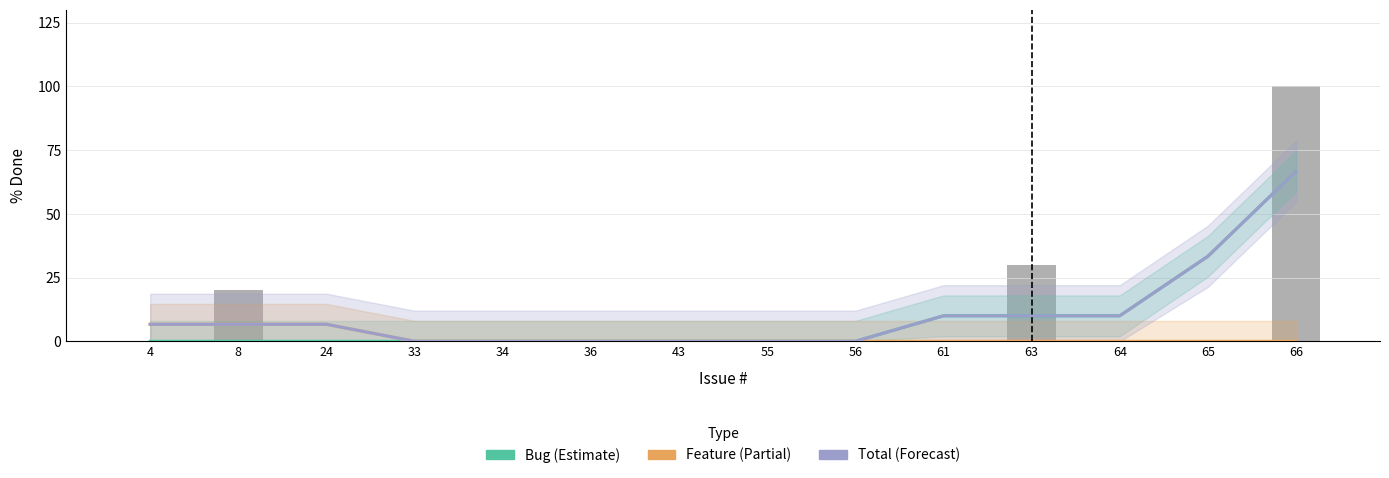

How many values in the Total (Forecast) series exceed 6?

8